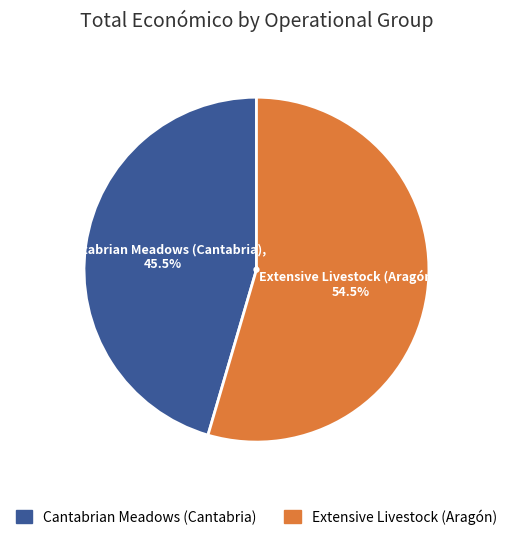

Does any single category account for the majority?

Yes